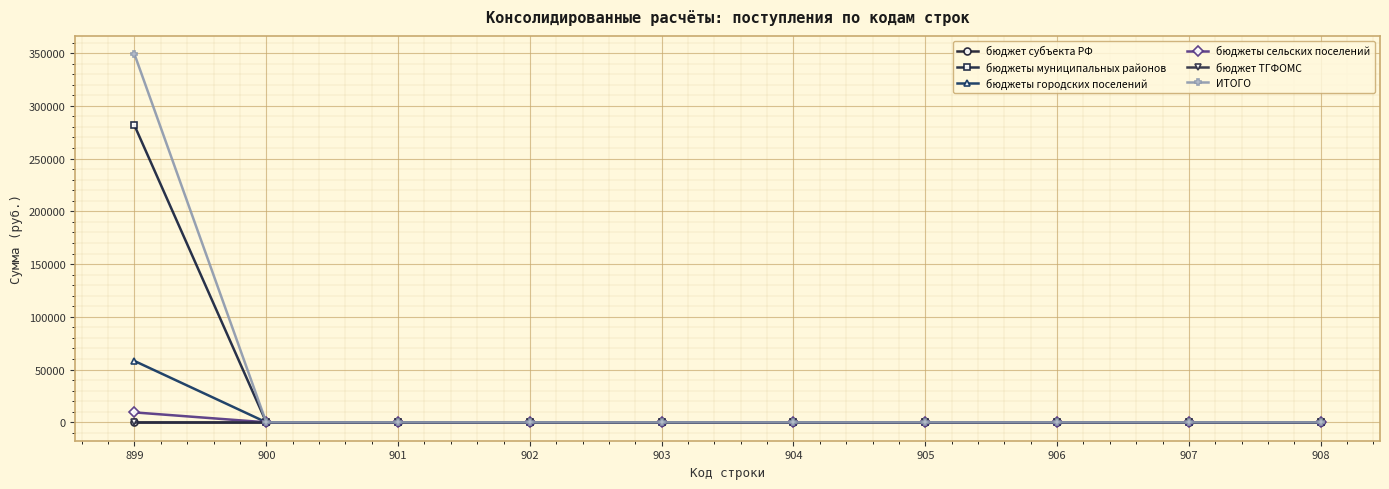

Is this an area chart (filled region under the line)?

No